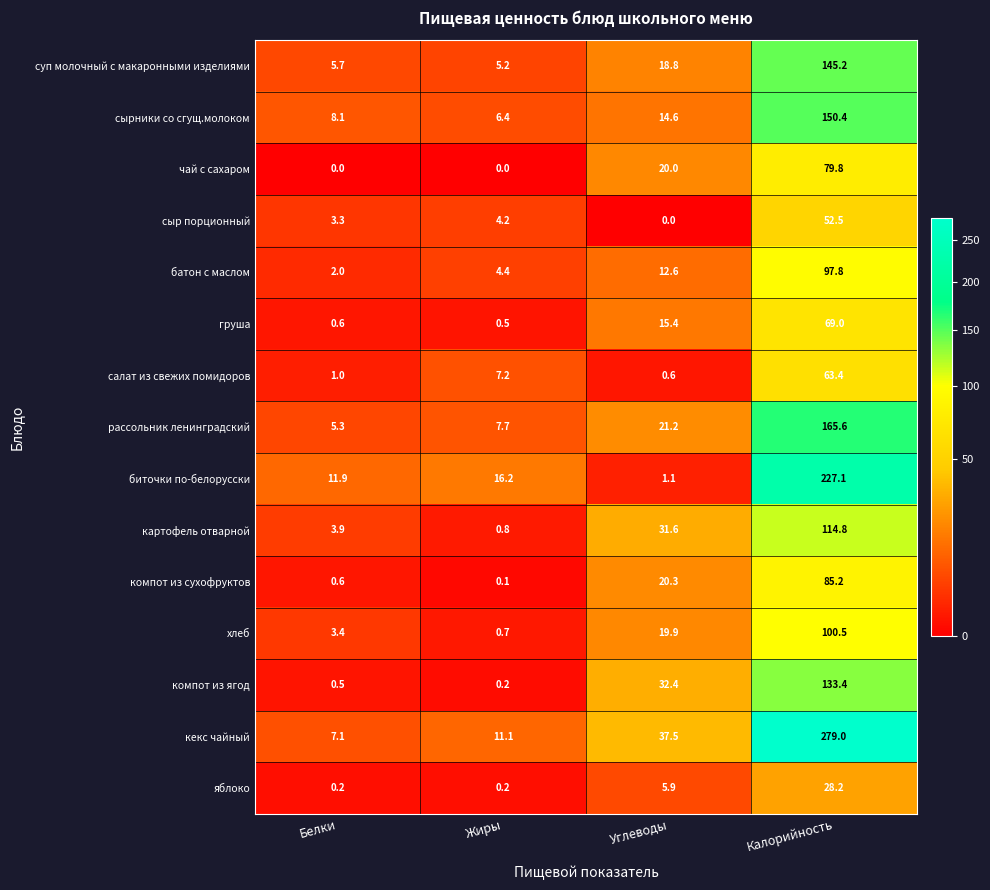

What is the sum of all кекс чайный values?

334.7